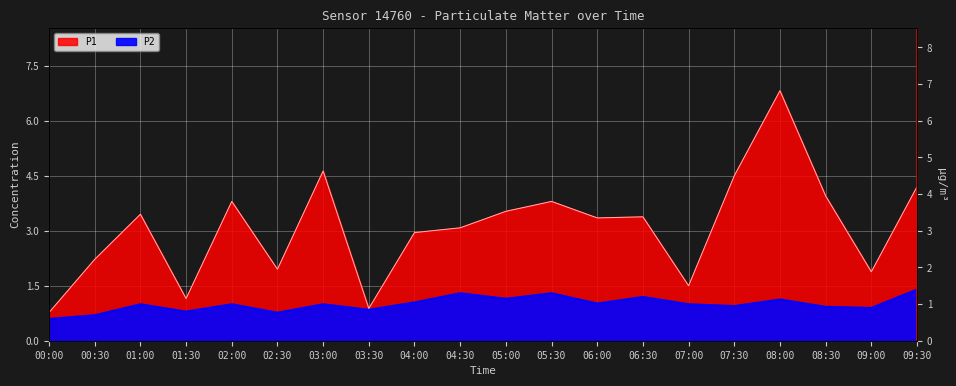

What is the label of the 2nd point from the right?

09:00